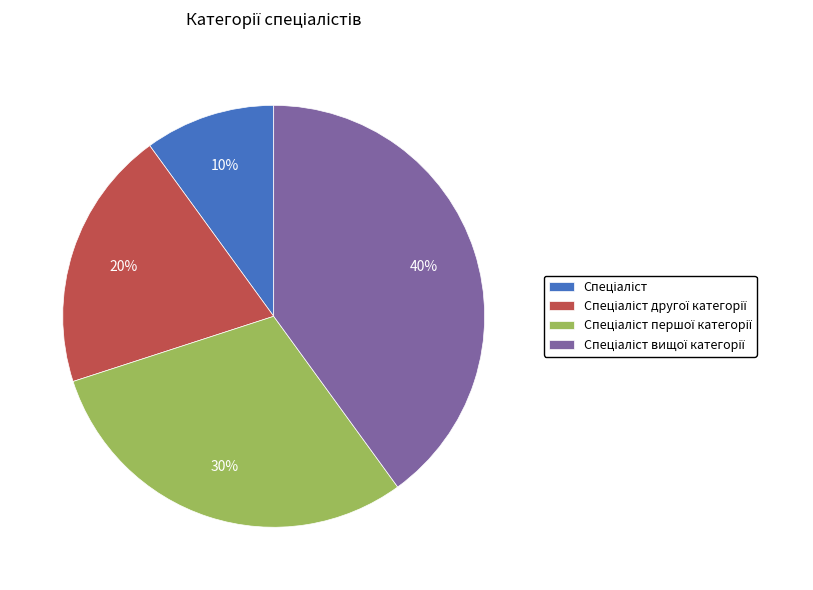

To the nearest percent, what is the difference between the largest and smallest slice percentages?

30%